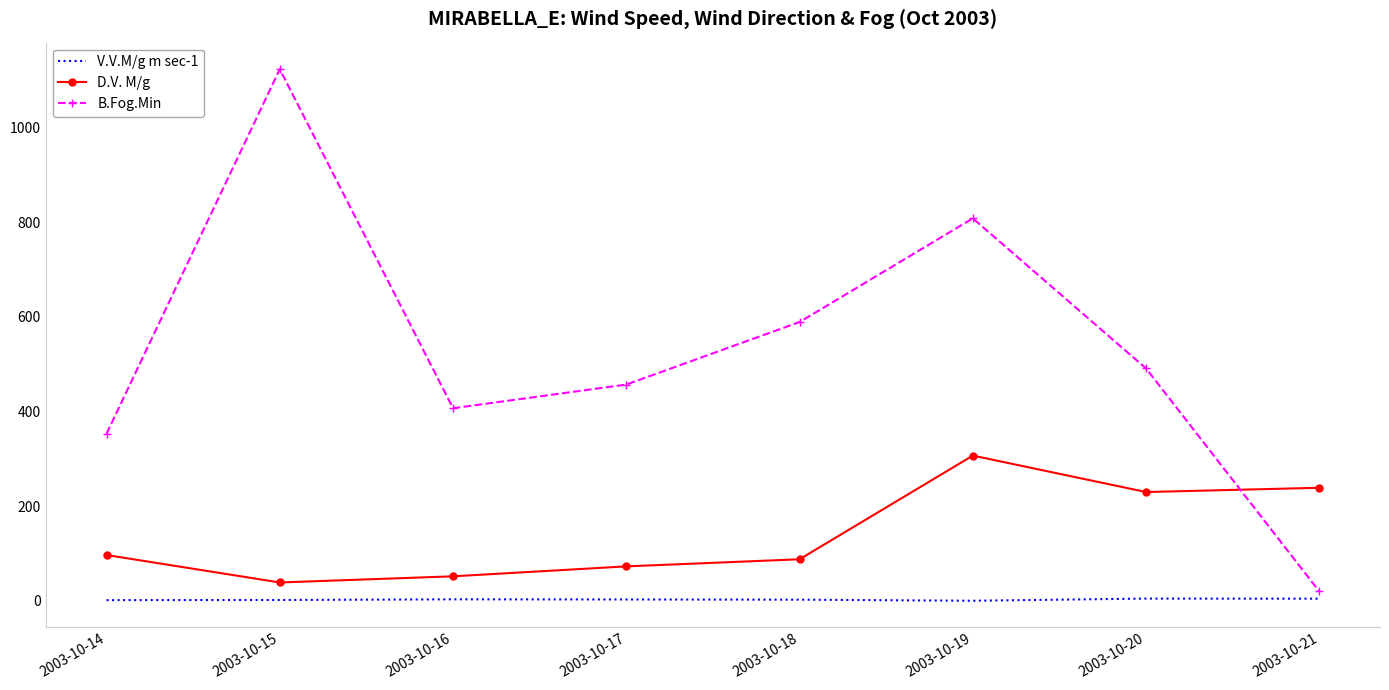

What is the difference between the maximum and minimum values in the D.V. M/g series?

268.0